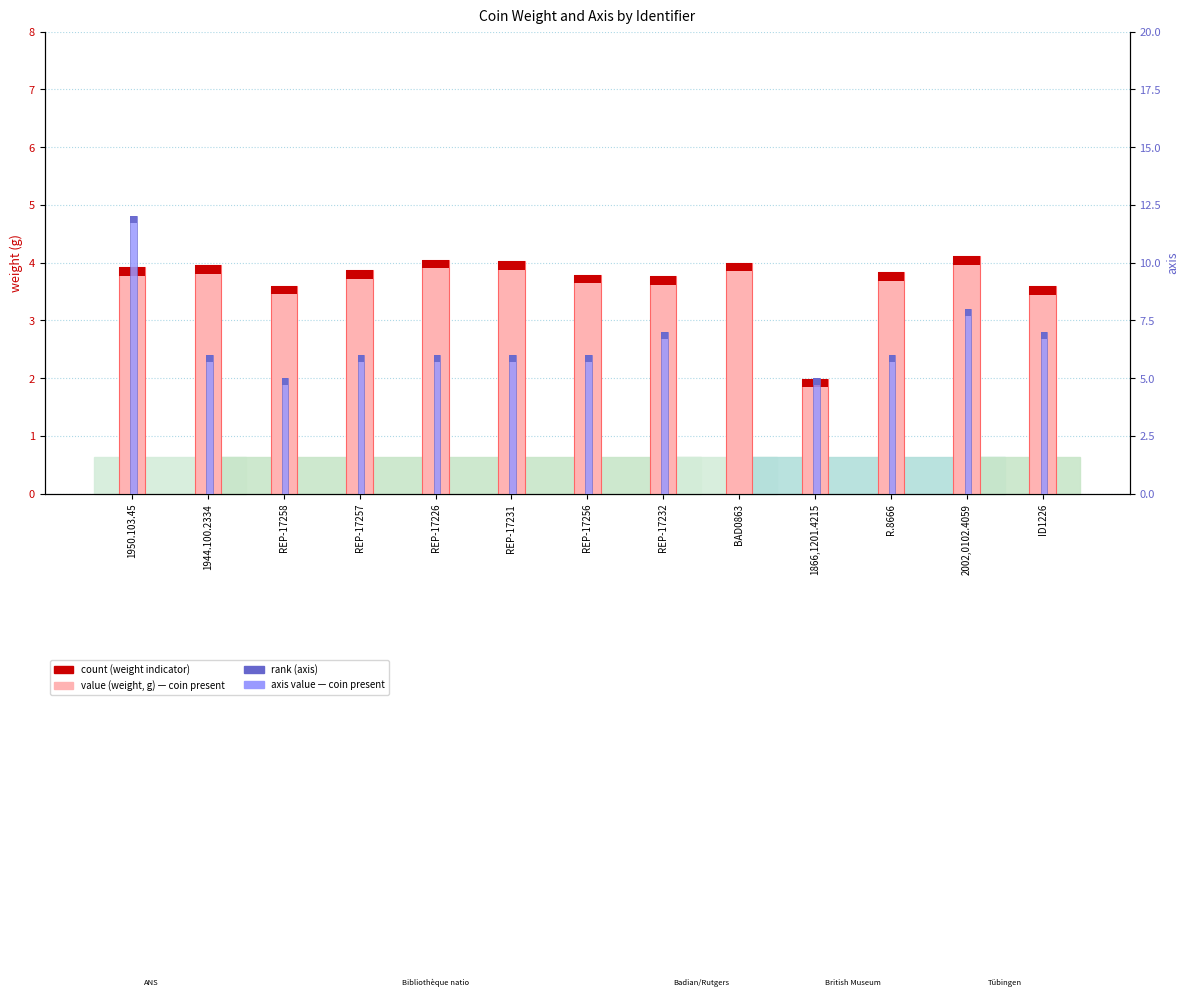

Where is weight (g) nearest to the value 3?

ID1226